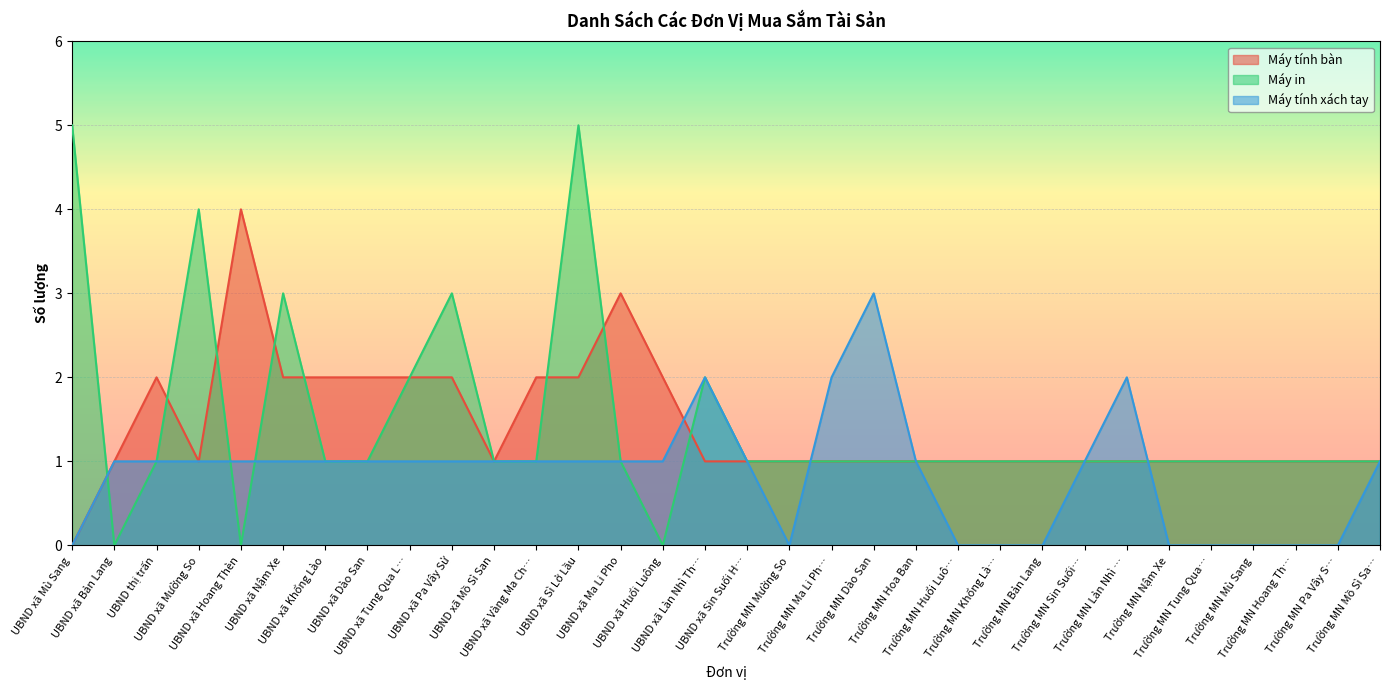

Which series has the widest spread of values?

Máy in